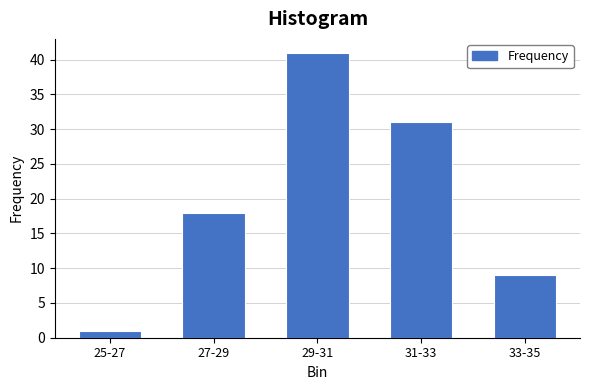

Reading left to right, transcribe all the data shown in this chart.

25-27=1	27-29=18	29-31=41	31-33=31	33-35=9